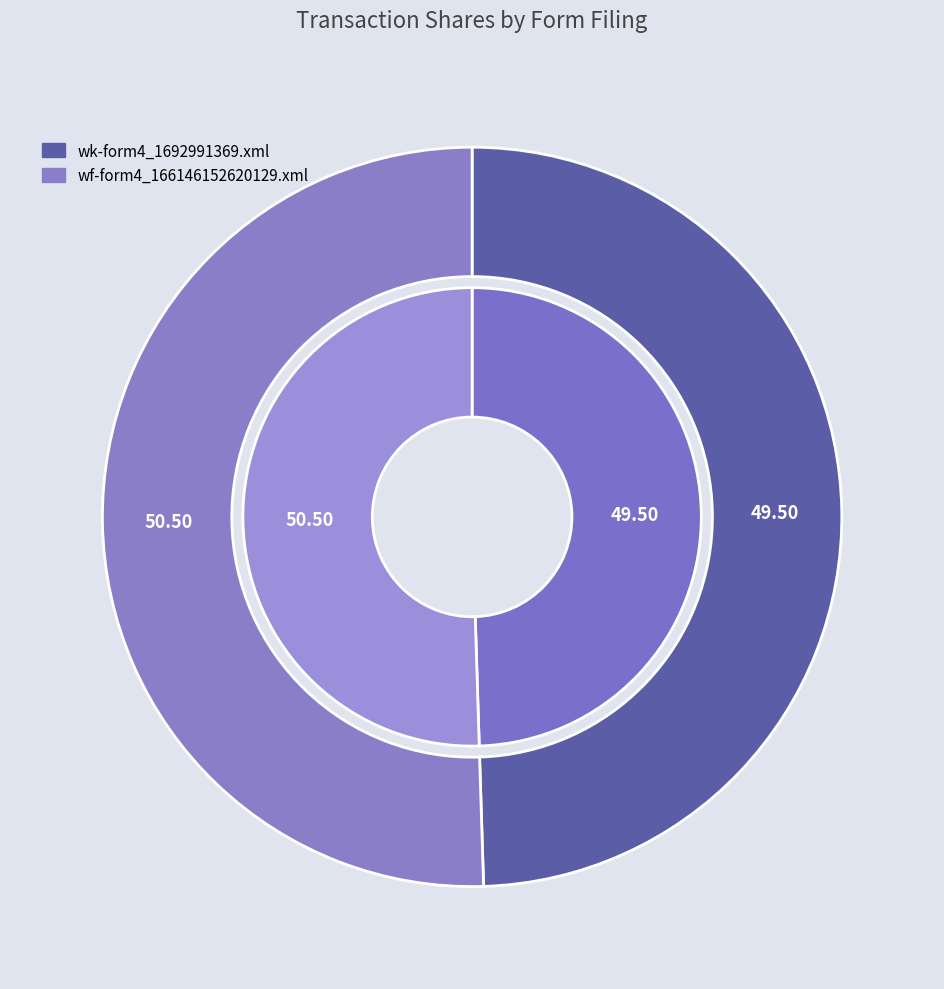

Which category has the smallest portion of the pie?

wk-form4_1692991369.xml